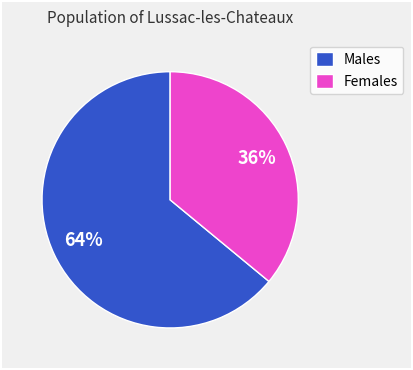

Approximately how many times larger is the value at Males compared to Females?

1.8